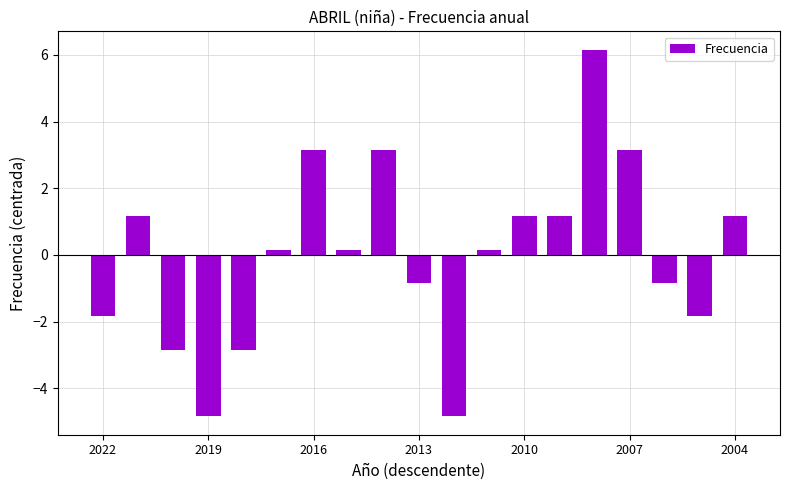

What is the smallest value displayed?

-4.8